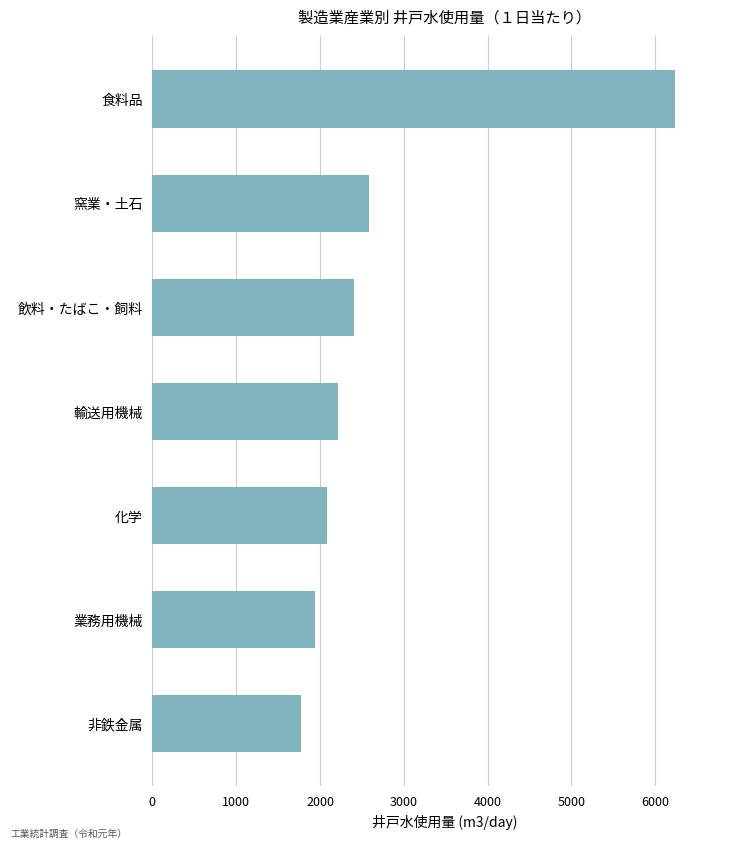

What is the smallest value displayed?

1769